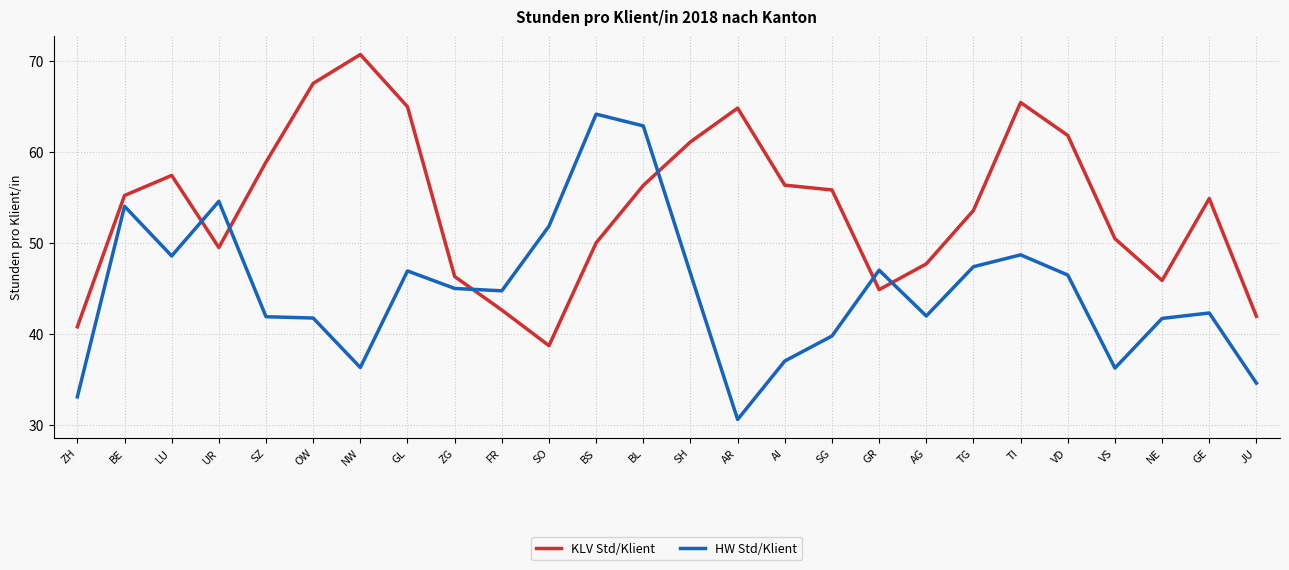

Where is the first local minimum for HW Std/Klient?

LU